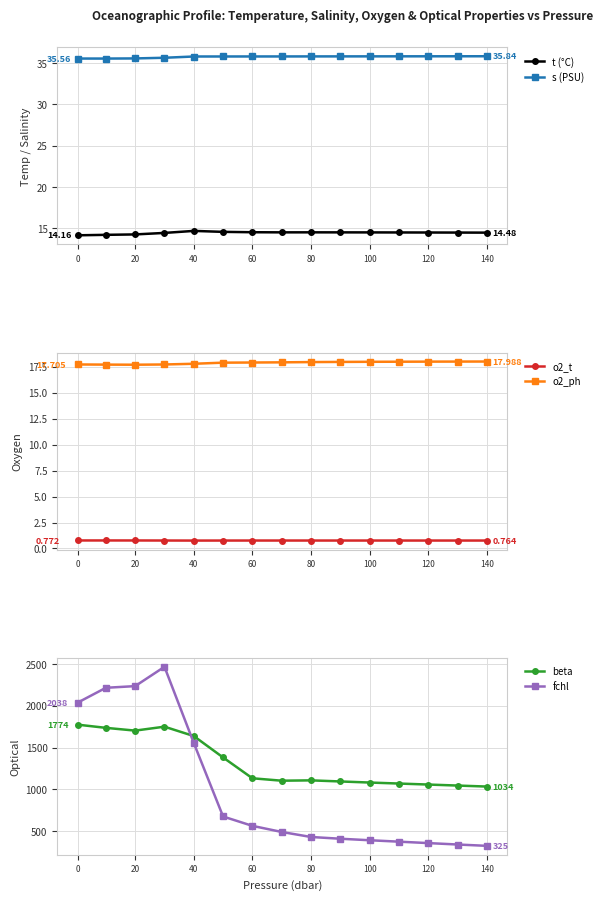

True or false: o2_ph and o2_t intersect in this chart.

False